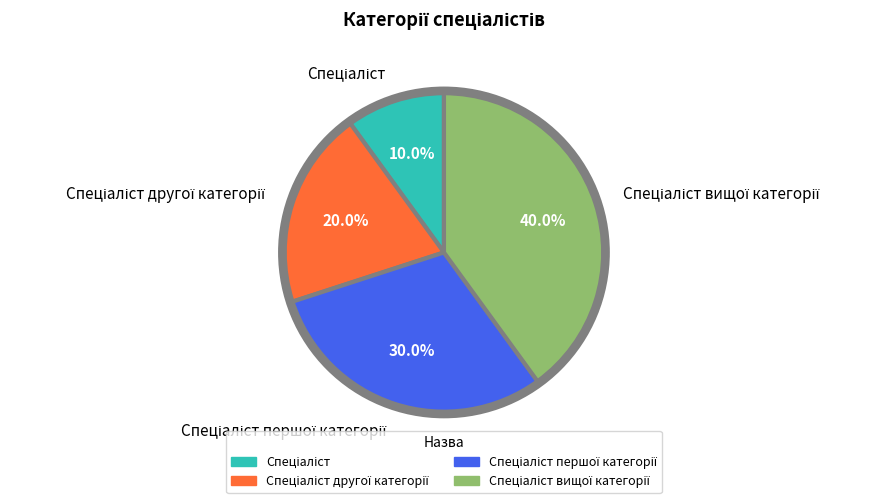

Is there a majority slice in this chart?

No